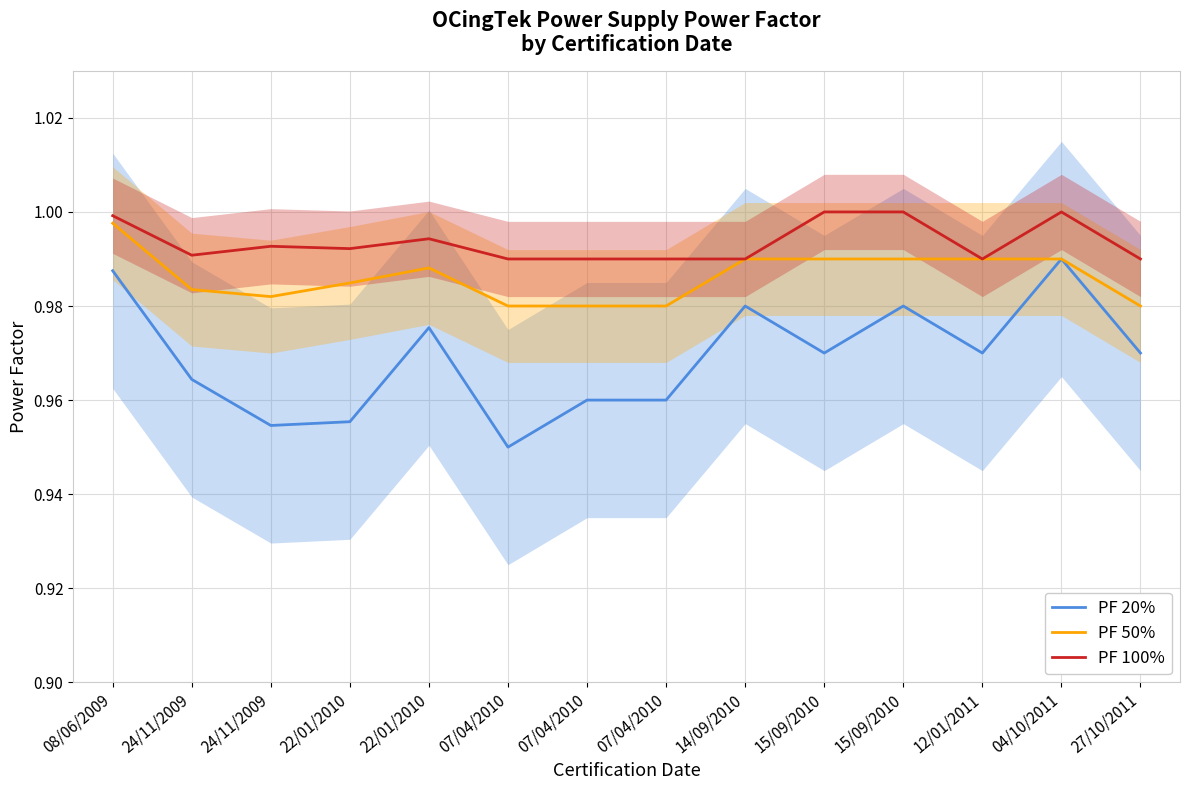

What is the minimum value shown in the chart?

0.9